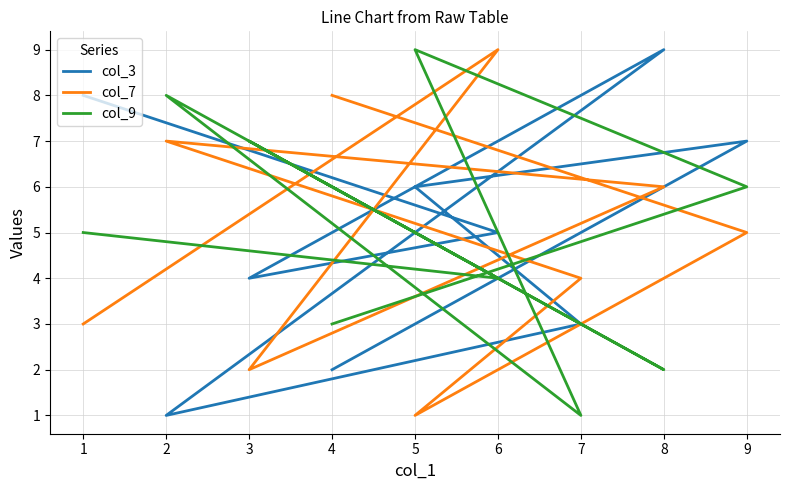

The value of col_7 at 5 is 2. True or false?

False